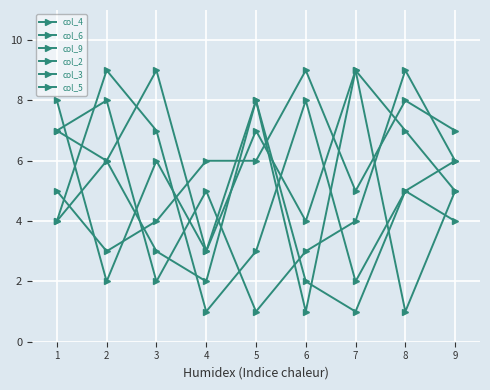

The col_4 series shows 1 at 8. True or false?

True